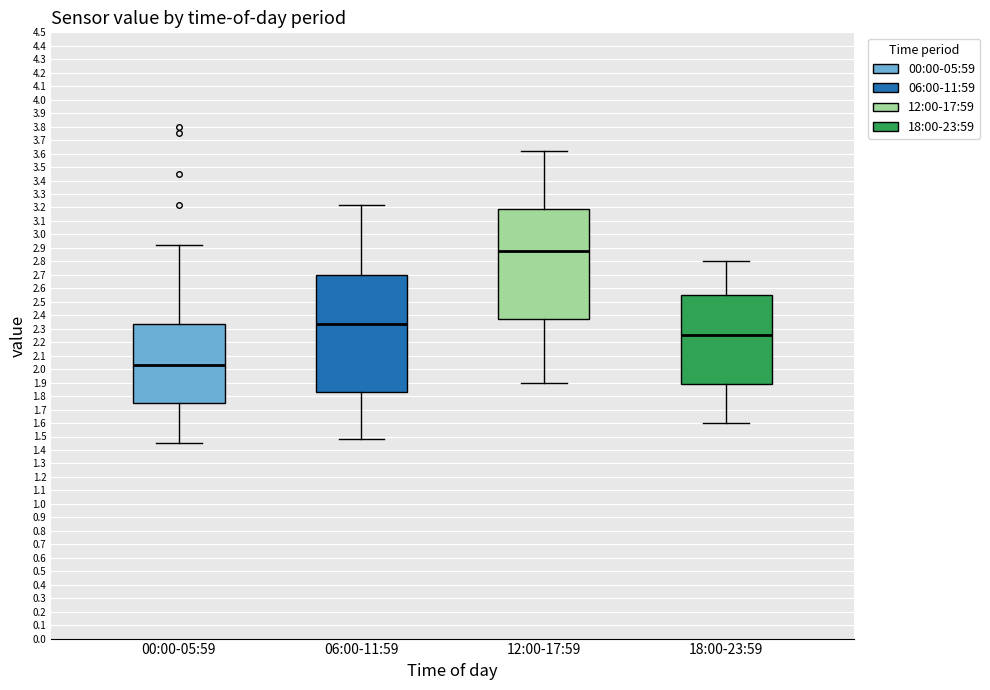

Which box is the tallest, from its lower edge to its upper edge?

06:00-11:59